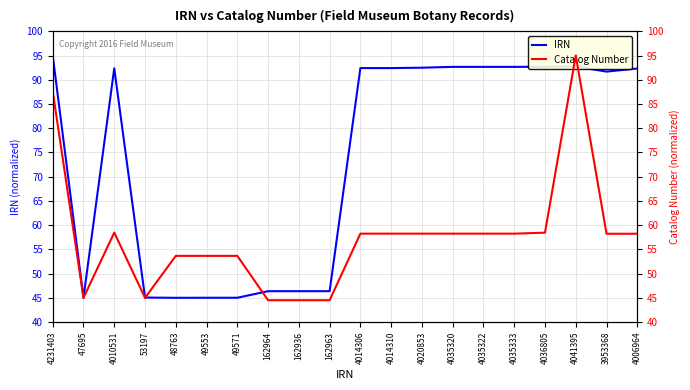

Rank the series by their average value, from lowest to highest.

Catalog Number, IRN